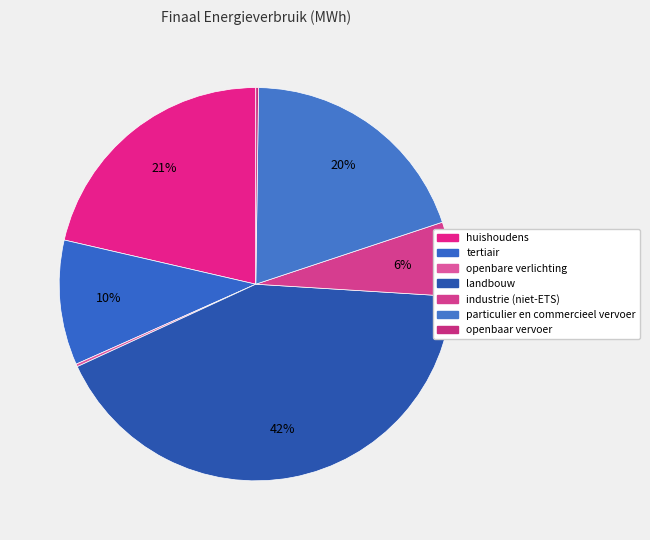

Does industrie (niet-ETS) account for over 50% of the chart?

No